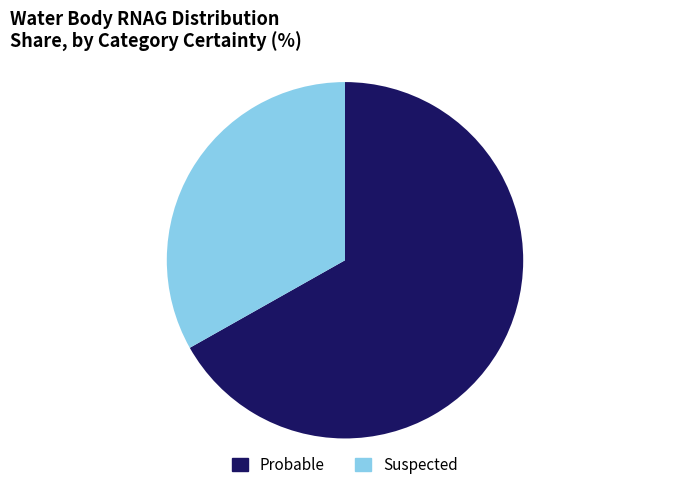

Which category has the smallest portion of the pie?

Suspected